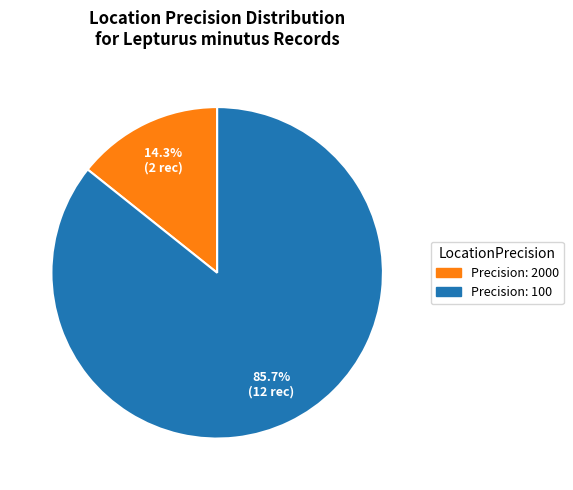

Does any single category account for the majority?

Yes